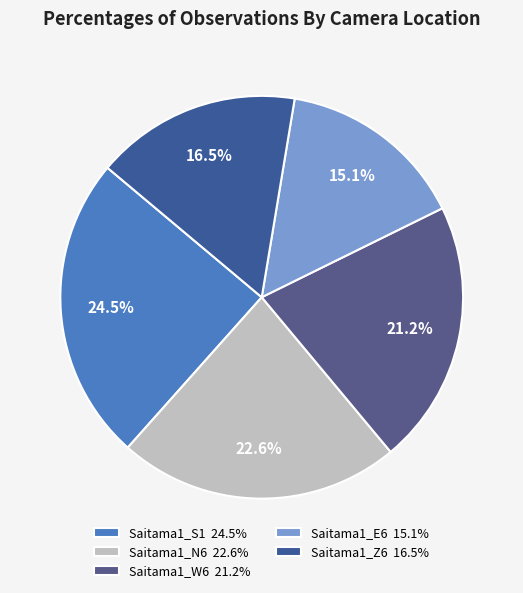

Which slice is the smallest?

Saitama1_E6